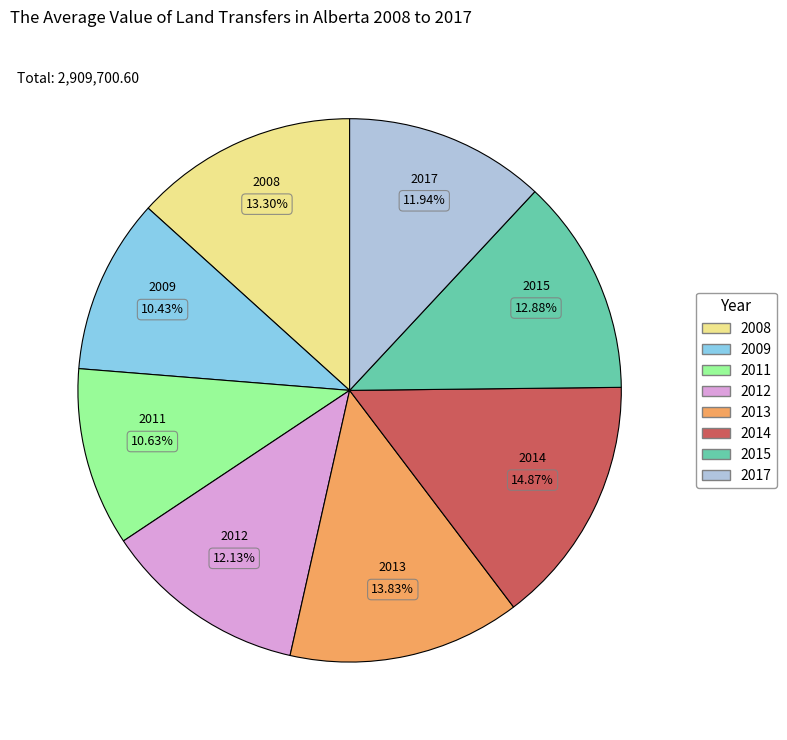

Is the sum of 2012 and 2011 greater than half?

No